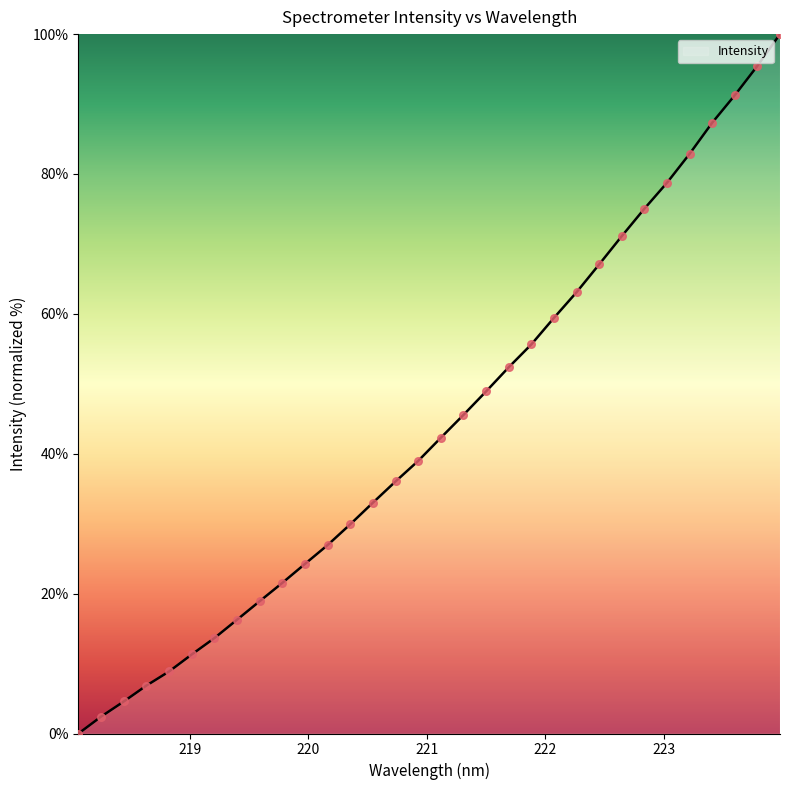

What is the difference between the maximum and minimum values?

100.0